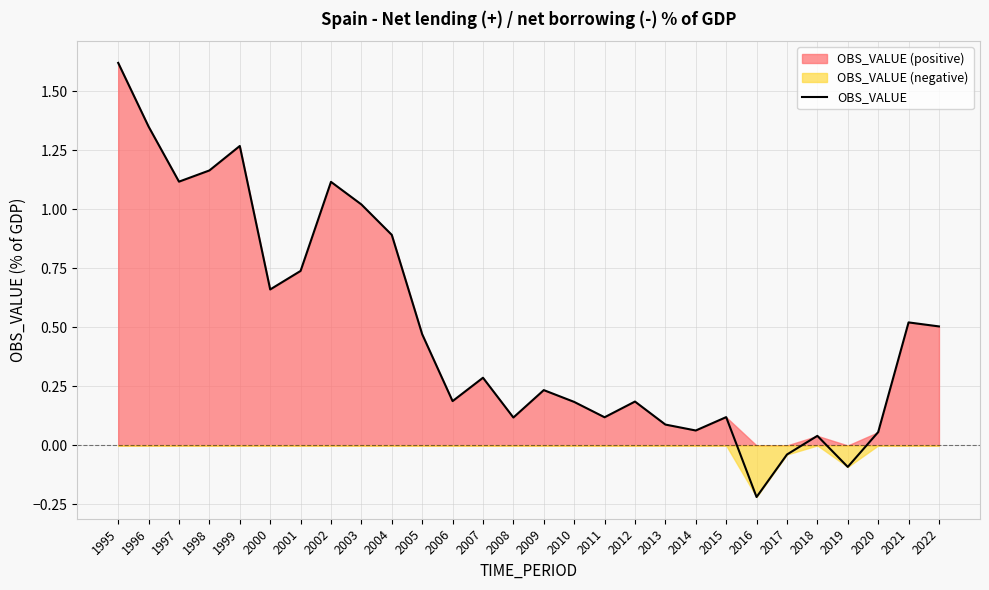

How many data points are above 0?

25